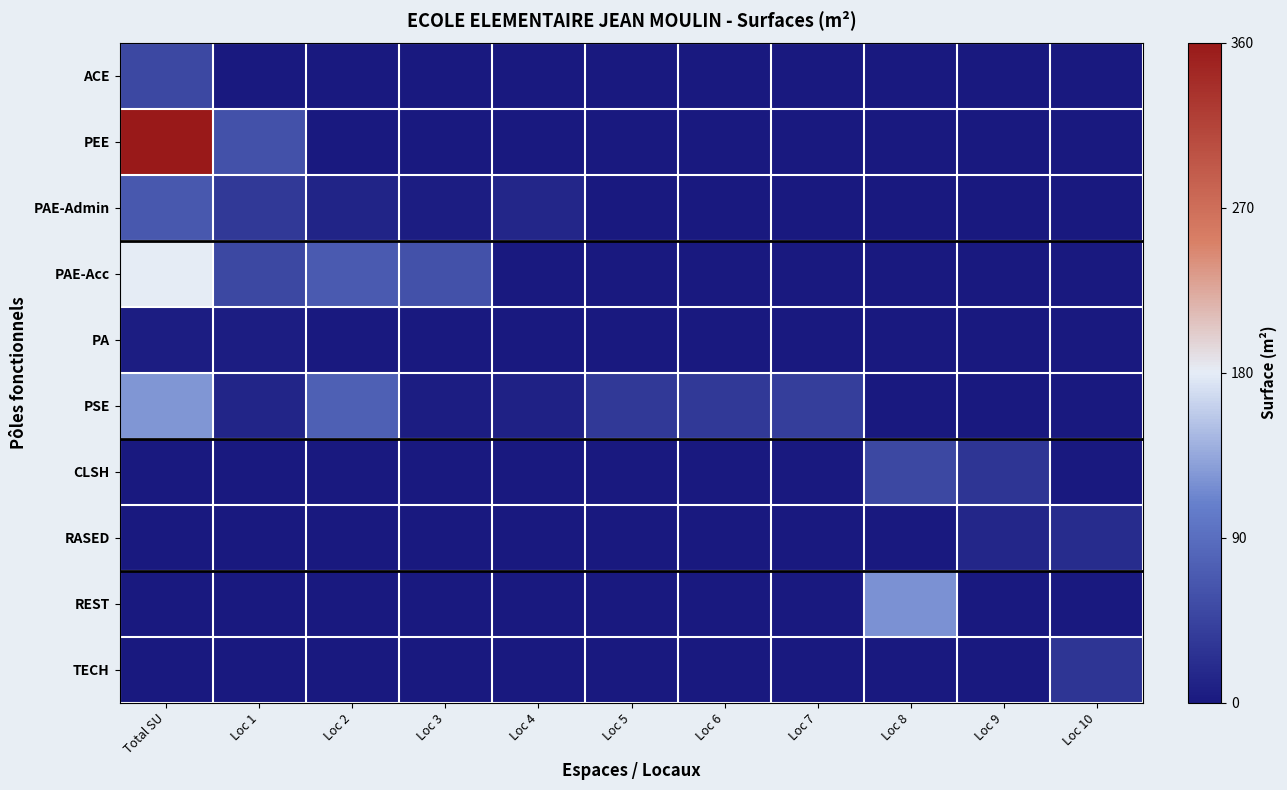

Which series has the largest total across all categories?

PEE